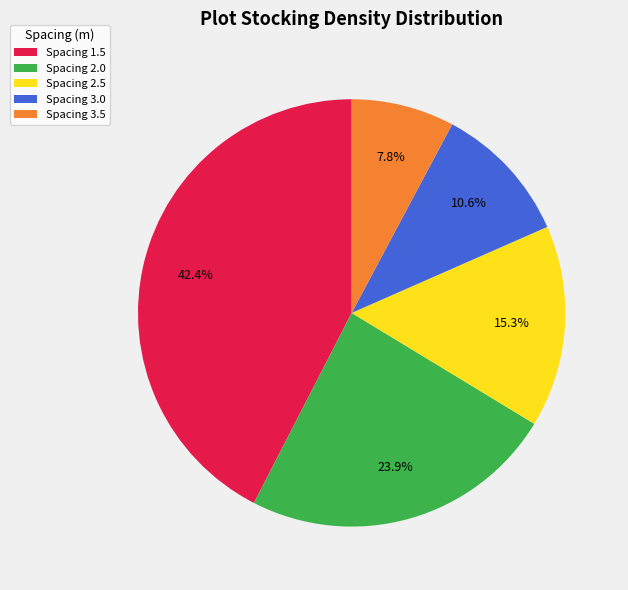

Approximately how many times larger is the value at Spacing 2.0 compared to Spacing 3.5?

3.1